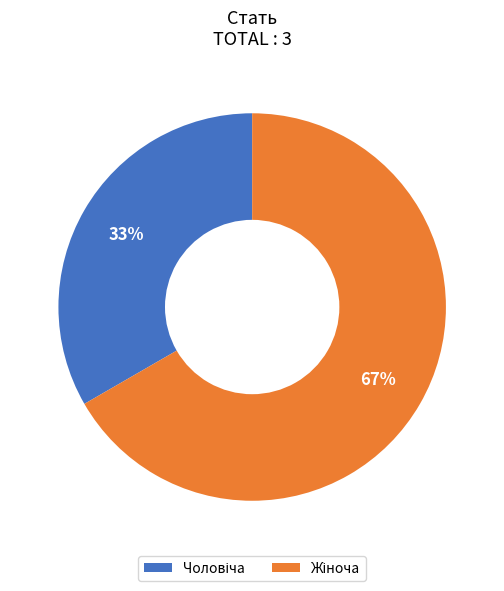

To the nearest percent, what is the average slice percentage?

50%